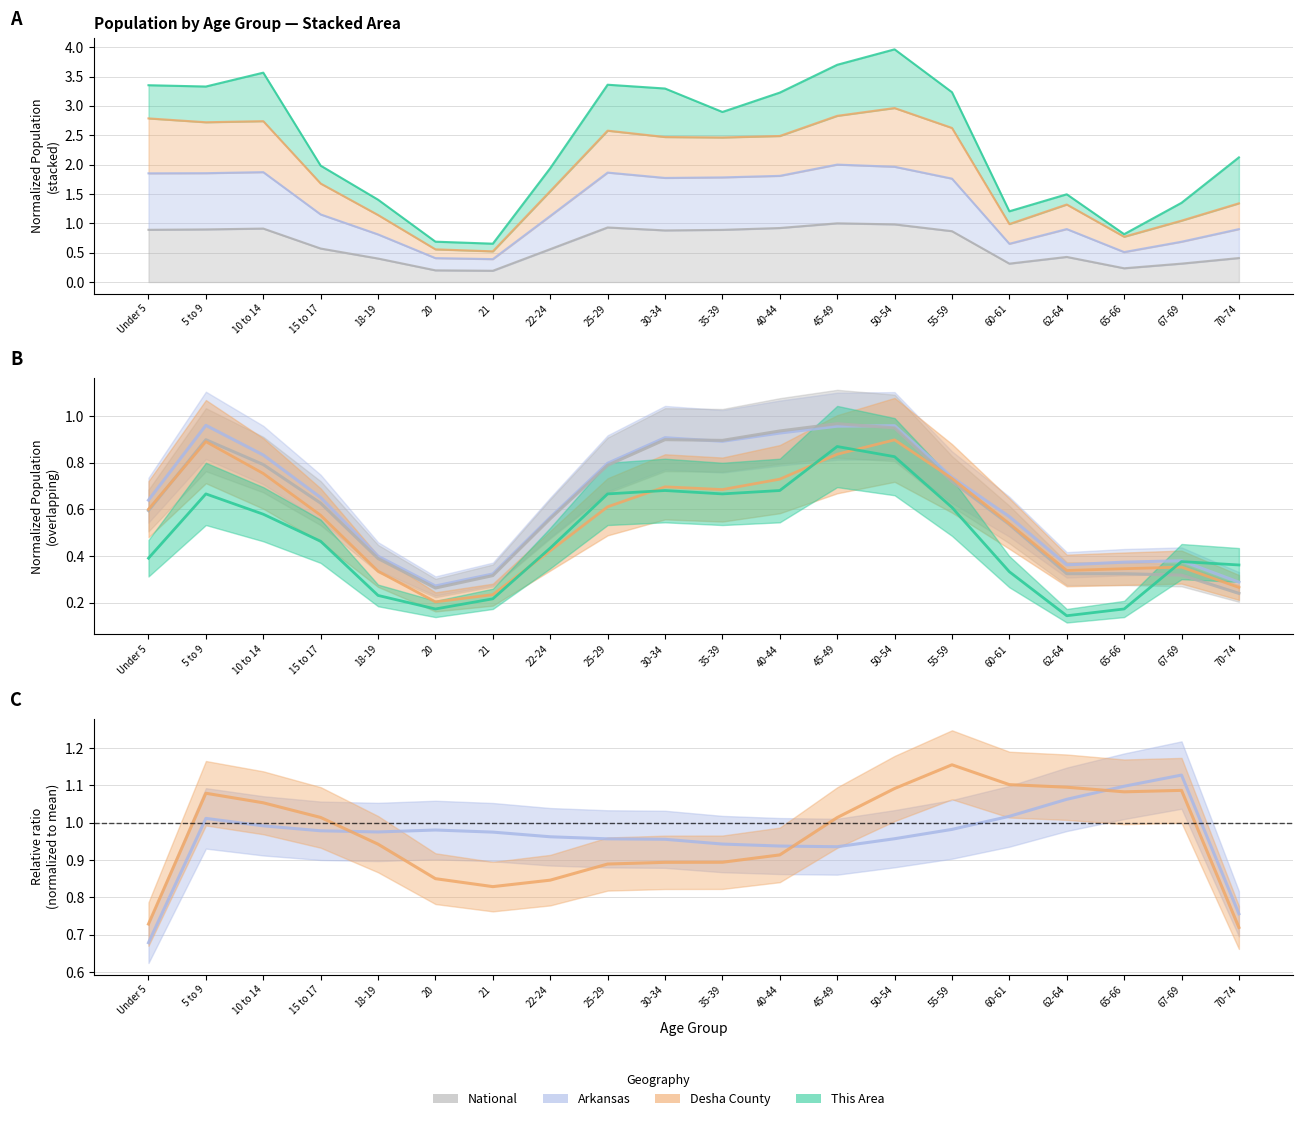

Where is the first local minimum for Desha County?

5 to 9